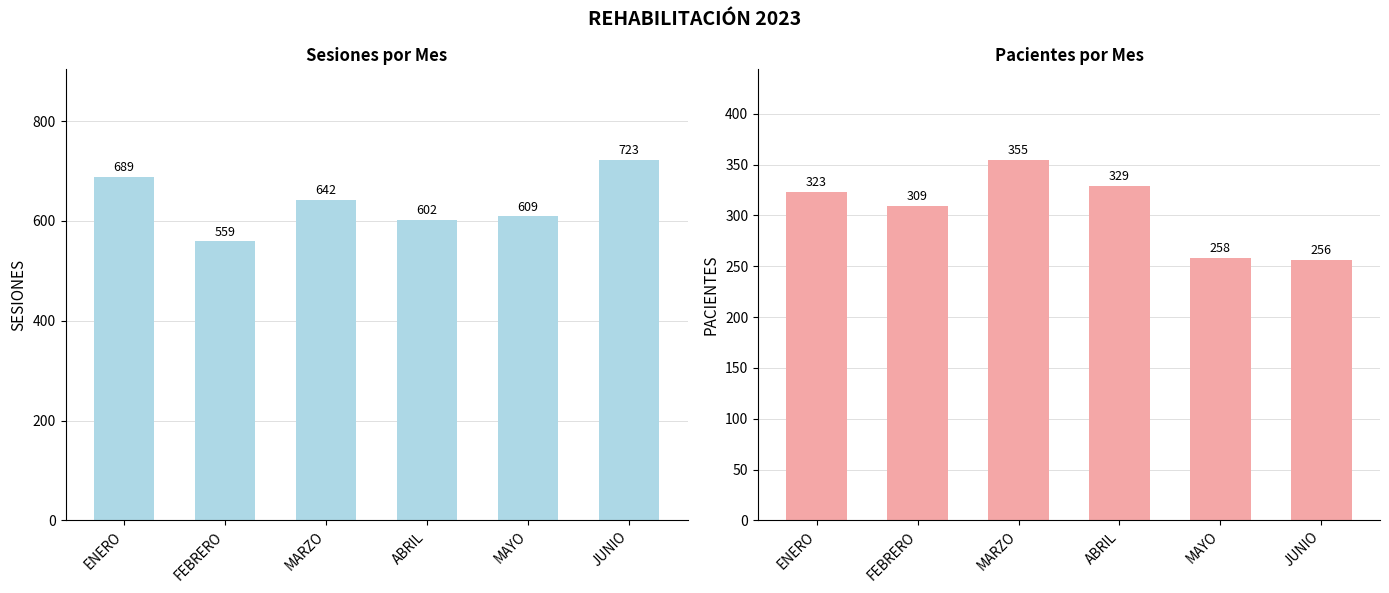

The value of PACIENTES at ENERO is 323. True or false?

True